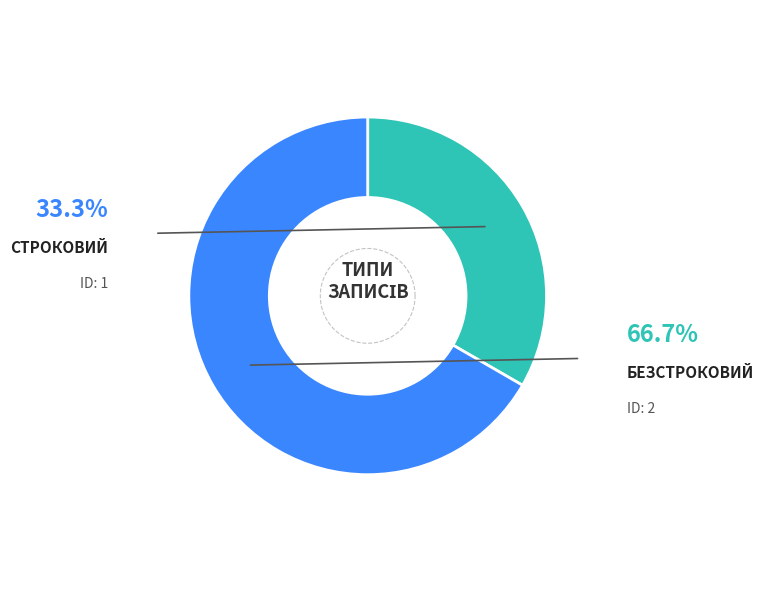

Does Безстроковий represent more than half of the total?

Yes